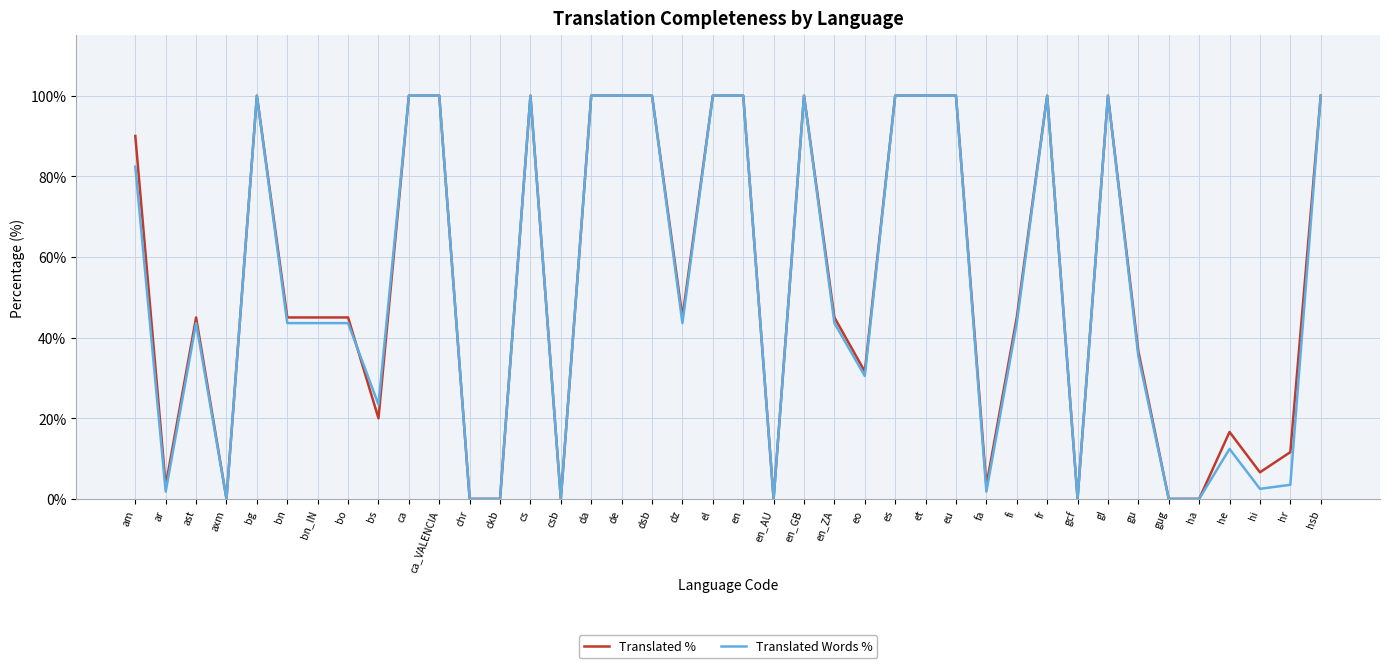

What position from the left is ast?

3